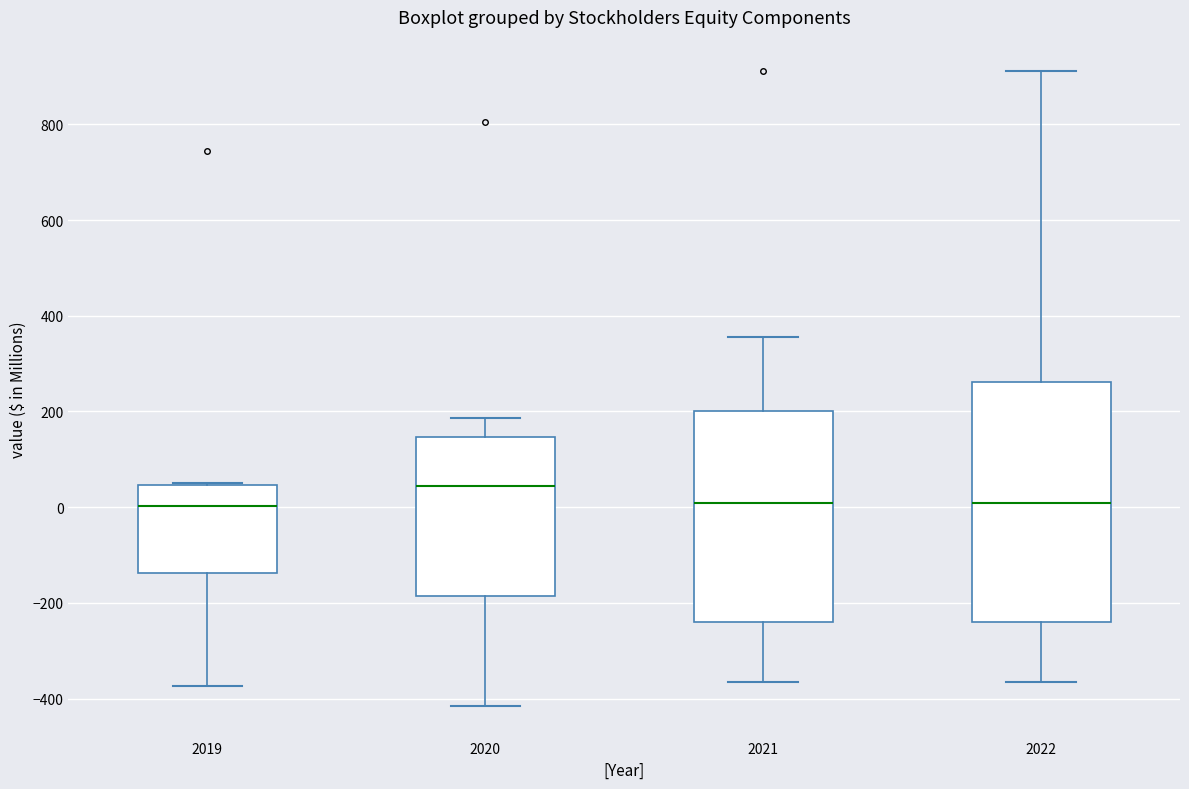

Where is the upper edge of the box at x = 2021 on the y-axis? The values are not printed on the chart, so give them approximately, as read against the axis.

200